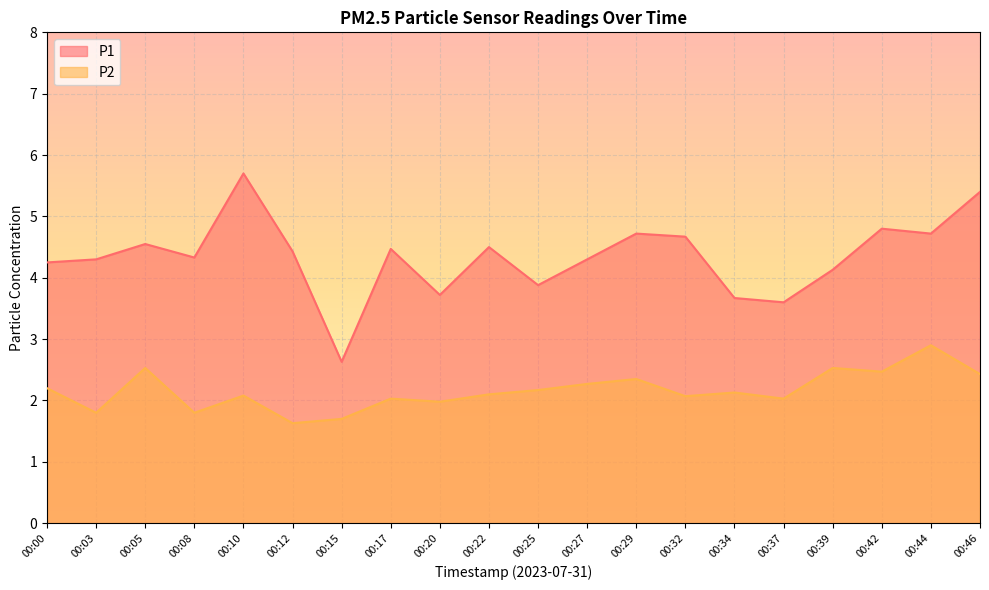

Which category has the lowest value in the P2 series?

00:12